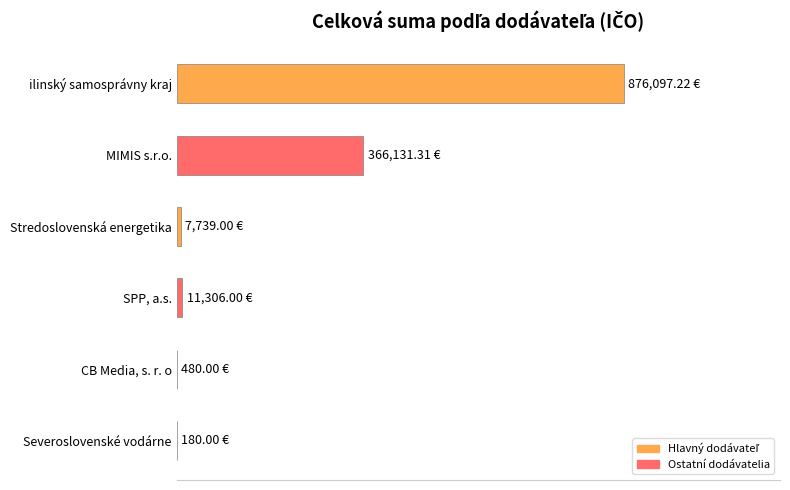

How many data points are less than 11306?

3